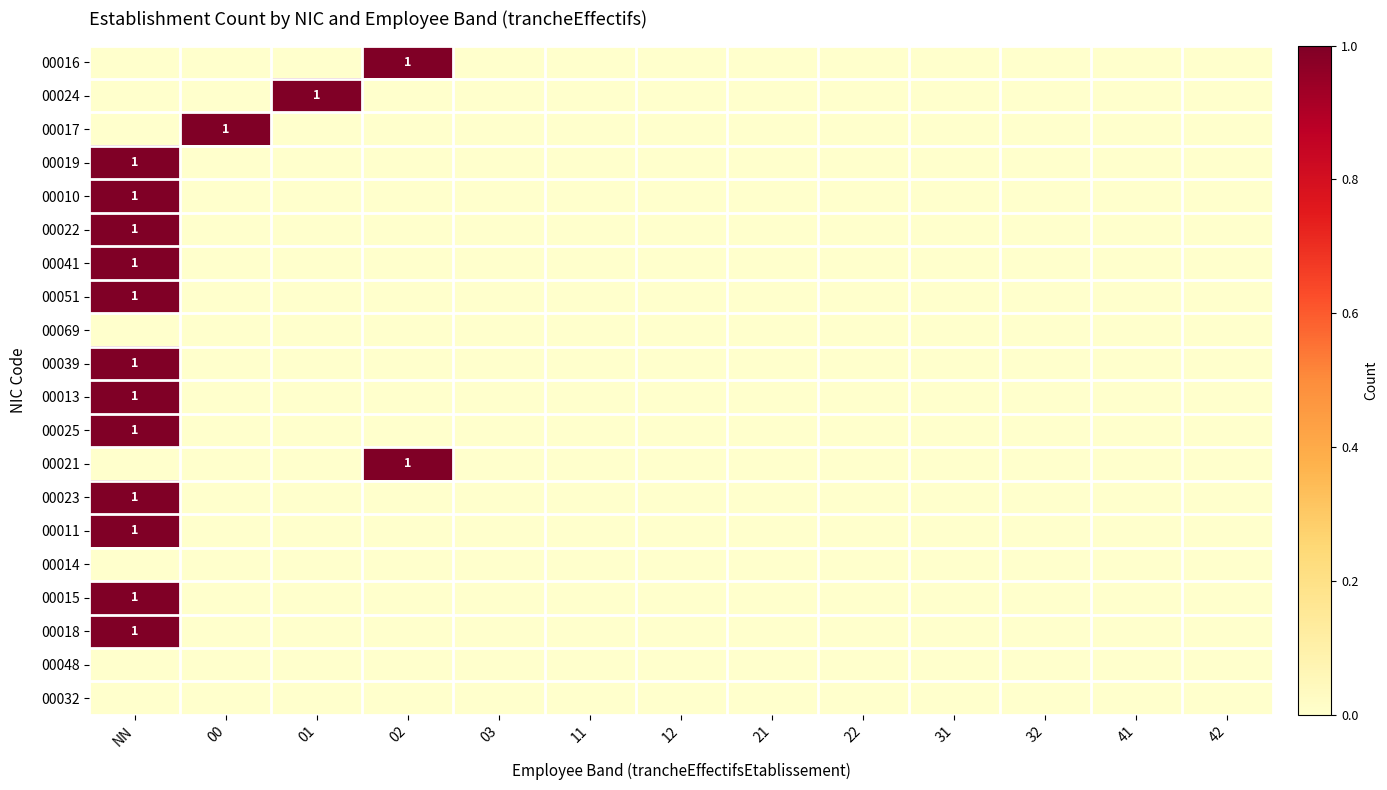

The value of 00023 at 32 is 1. True or false?

False